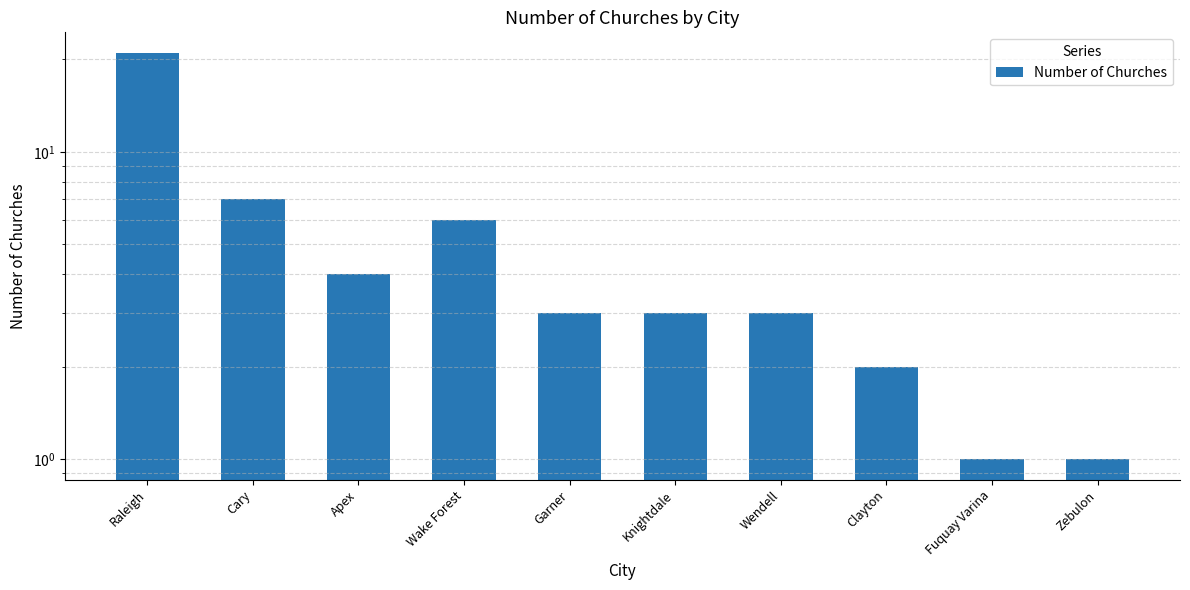

What is the sum of all values?

51